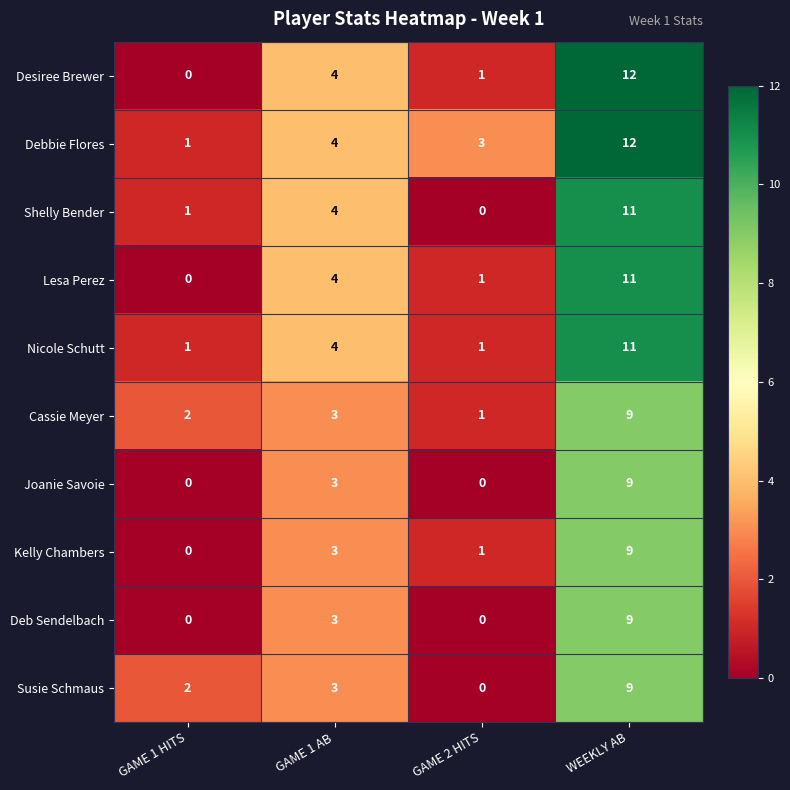

Which category has the lowest value in the Shelly Bender series?

GAME 2 HITS